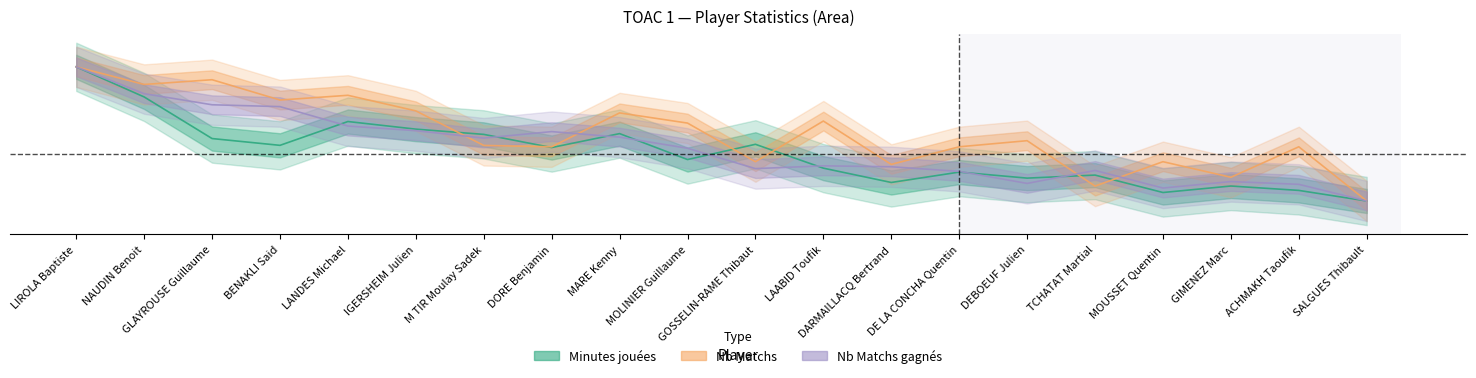

Does the chart have visible grid lines?

No